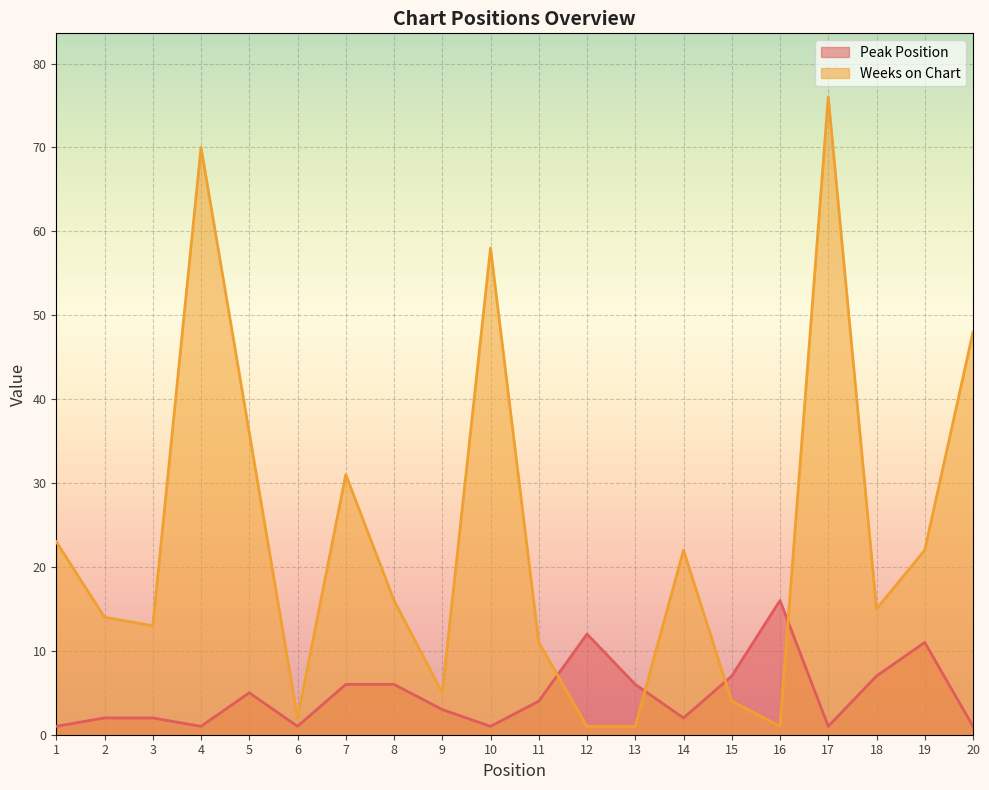

What is the value of the Weeks on Chart point at the 20th from the left?

48